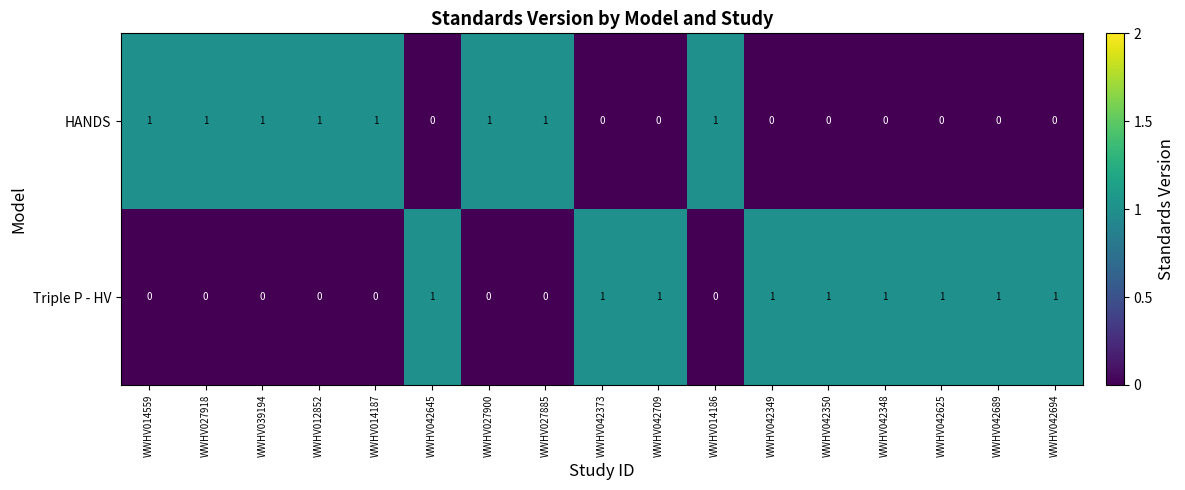

The HANDS series shows 0 at WWHV014559. True or false?

False